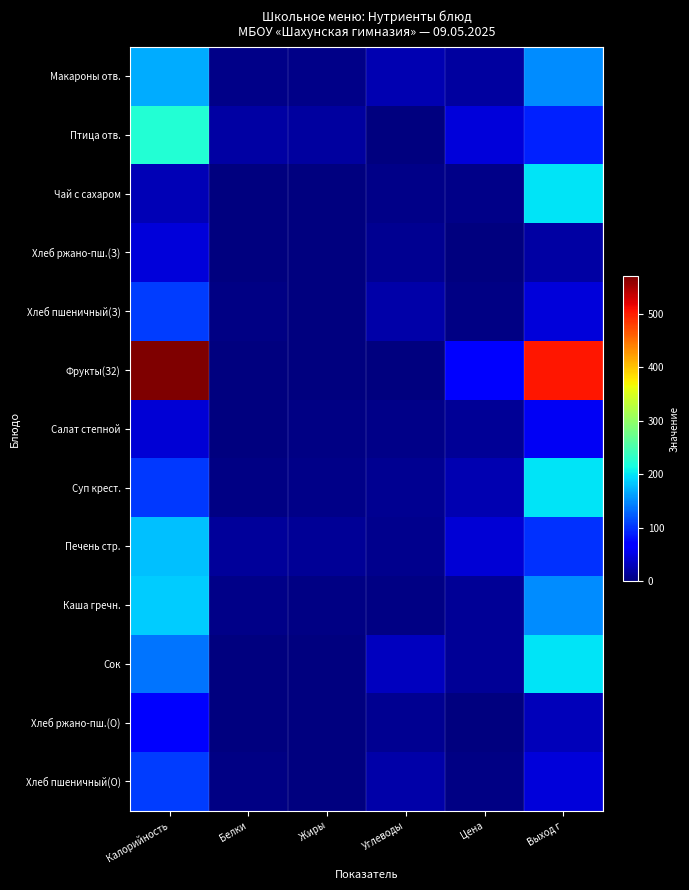

At which category is the sum across all series the highest?

Калорийность